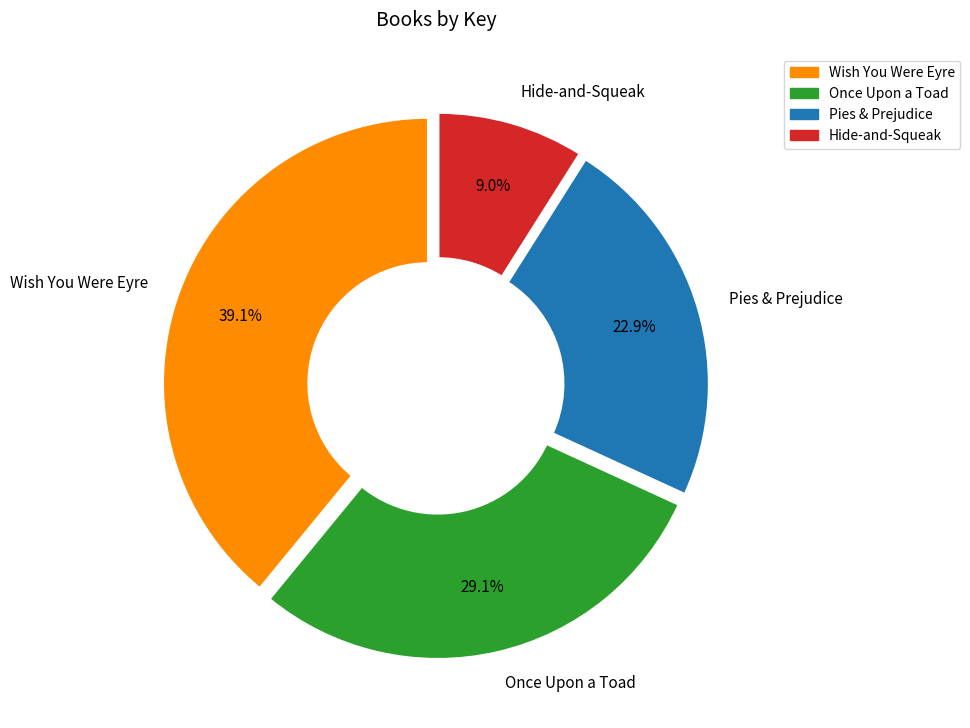

To the nearest percent, what is the average slice percentage?

25%